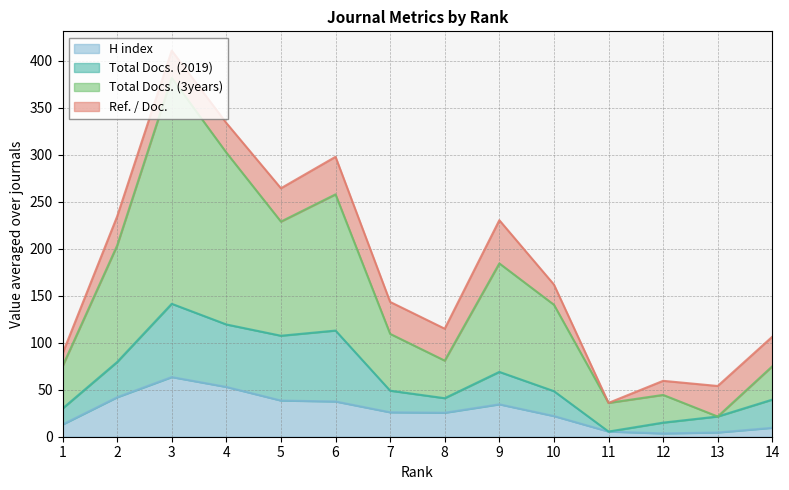

The H index series shows 3.5 at 12. True or false?

True